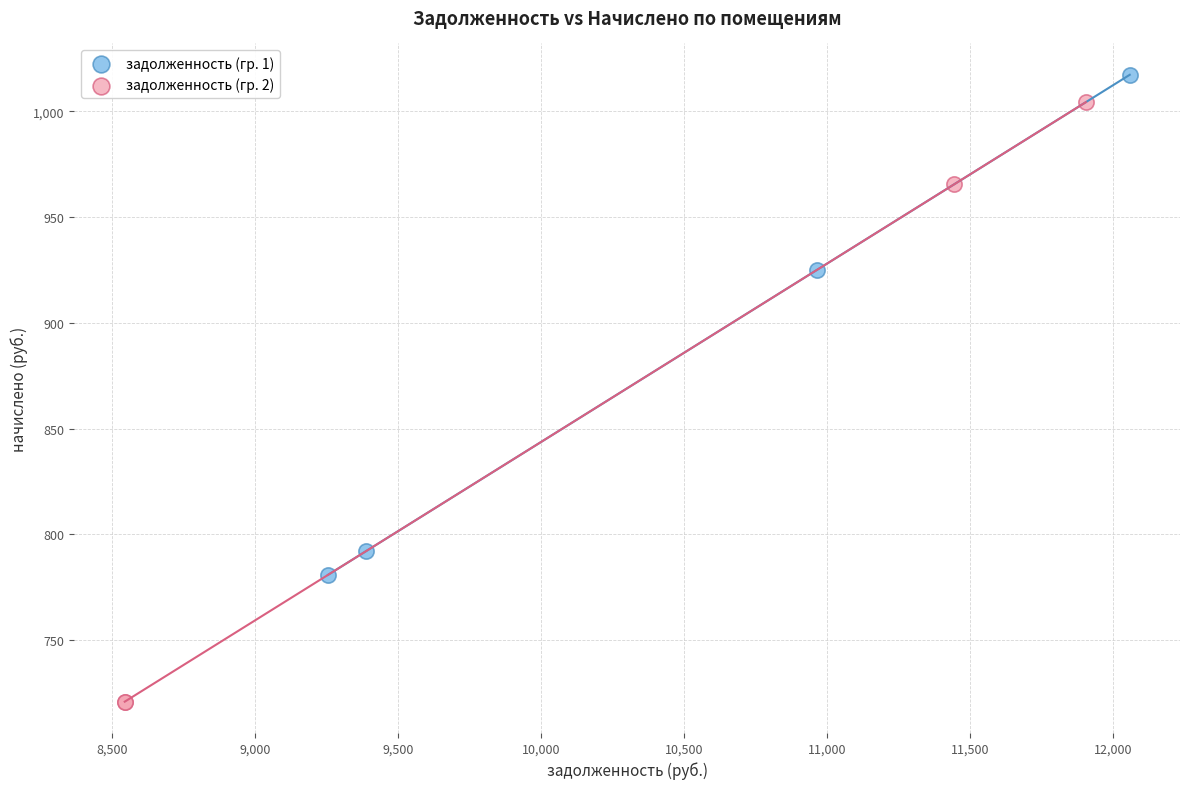

Which series contains the highest Y value?

задолженность (гр. 1)